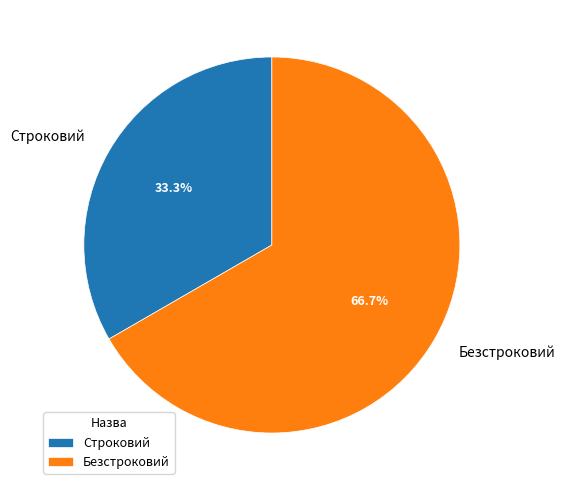

Is there a majority slice in this chart?

Yes